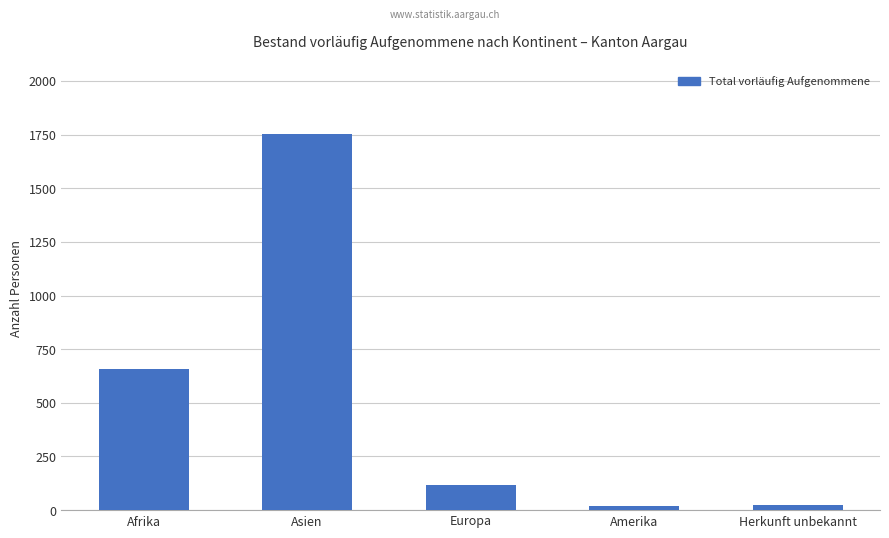

What is the label of the 5th bar from the right?

Afrika